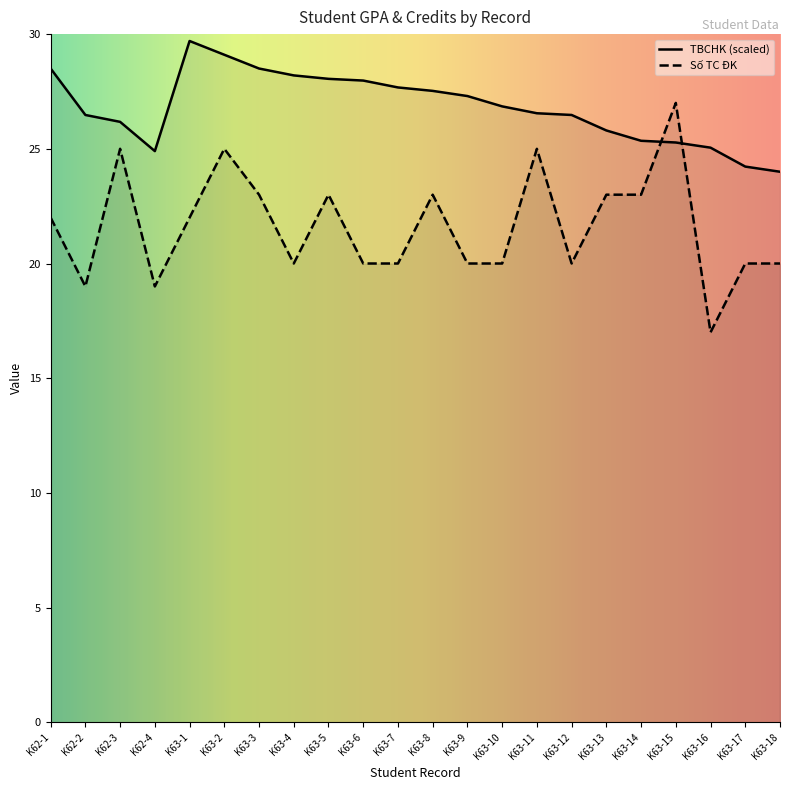

Is it true that TBCHK equals 44.7 at K63-14?

False